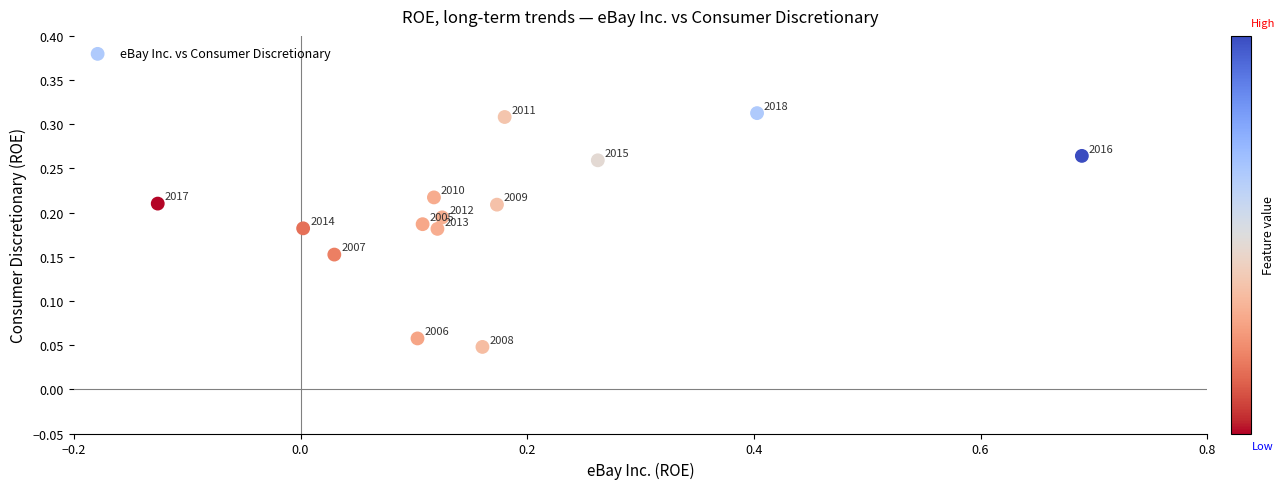

What is the range of X values (max minus min)?

0.8